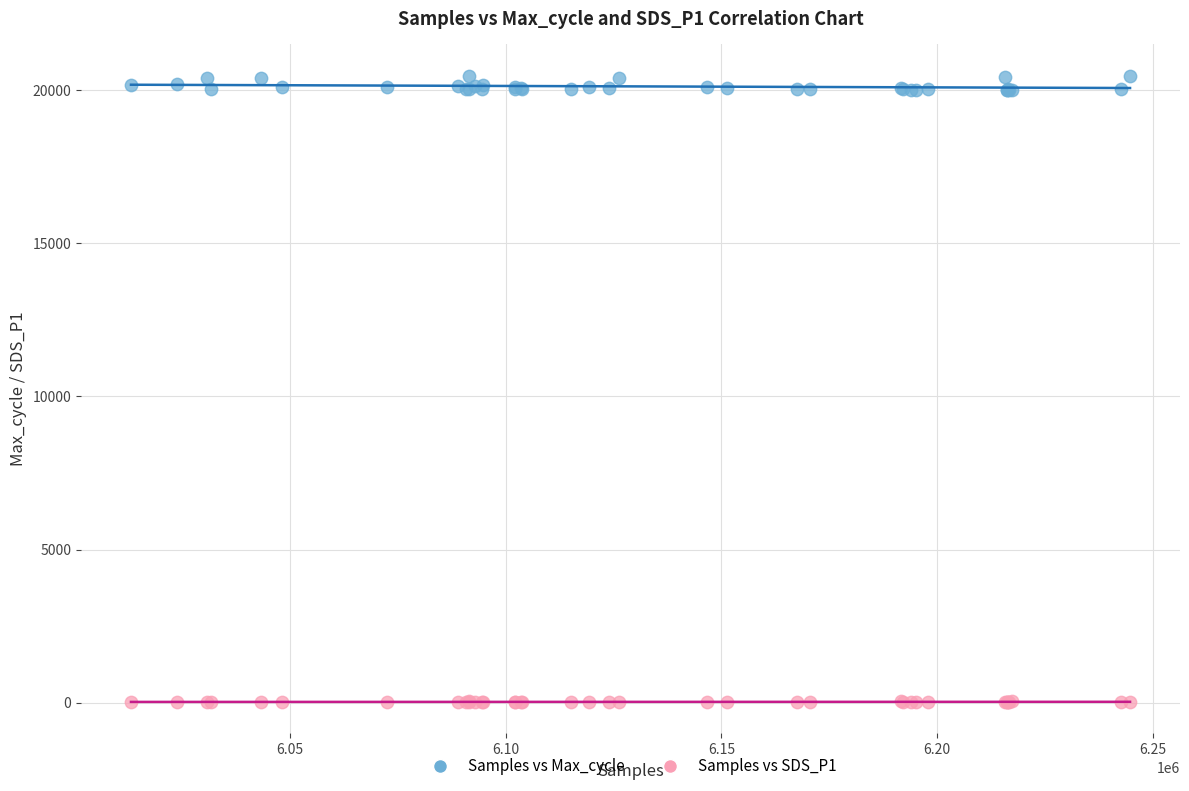

Which series contains the lowest Y value?

Samples vs SDS_P1